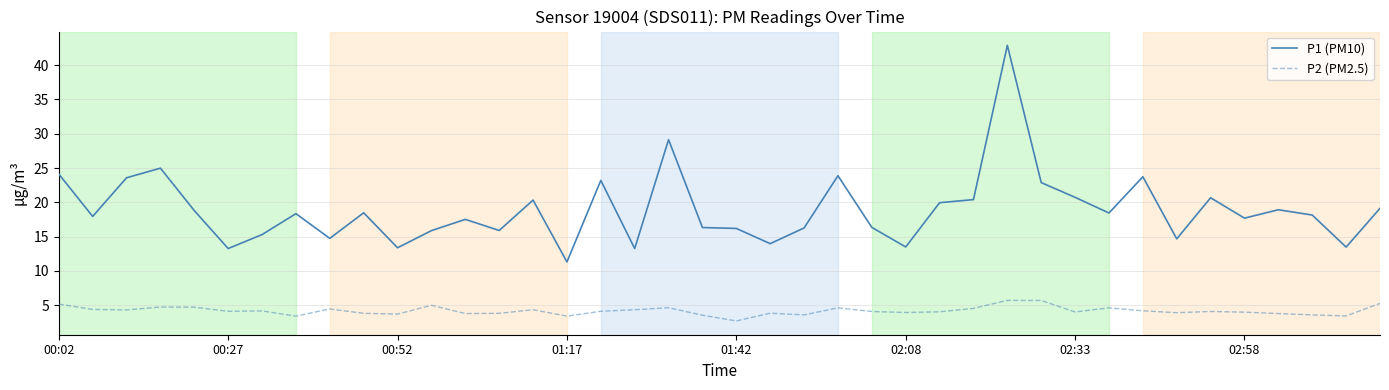

What are all the series names shown in the legend?

P1 (PM10), P2 (PM2.5)